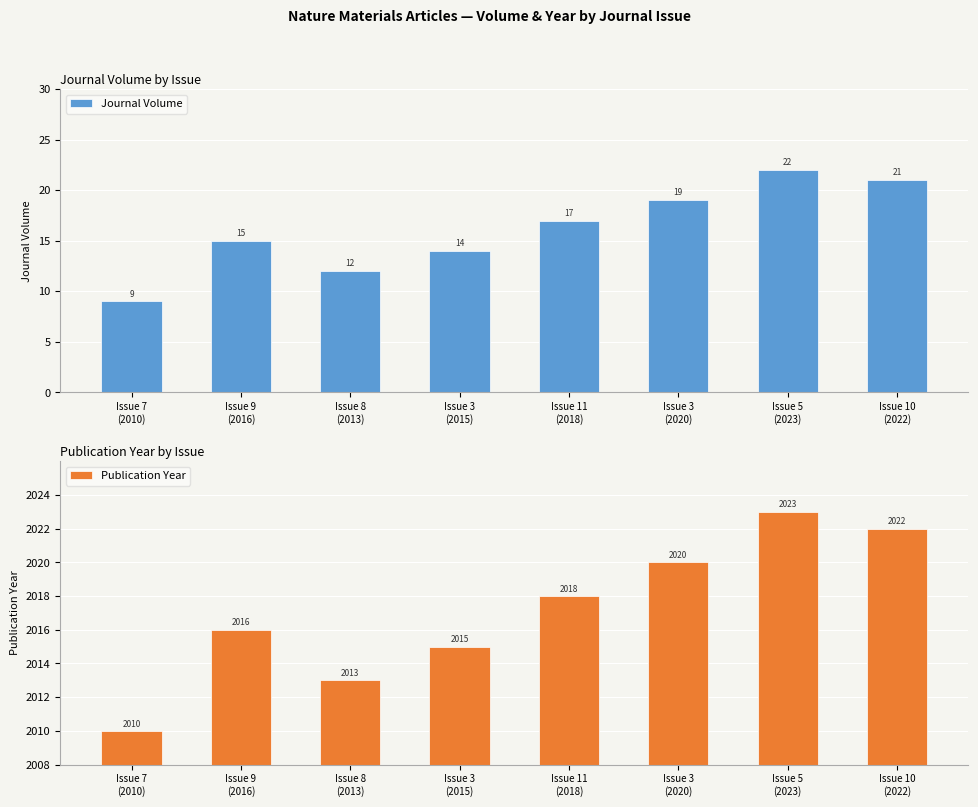

Which label corresponds to the largest value in the chart?

Issue 5
(2023)